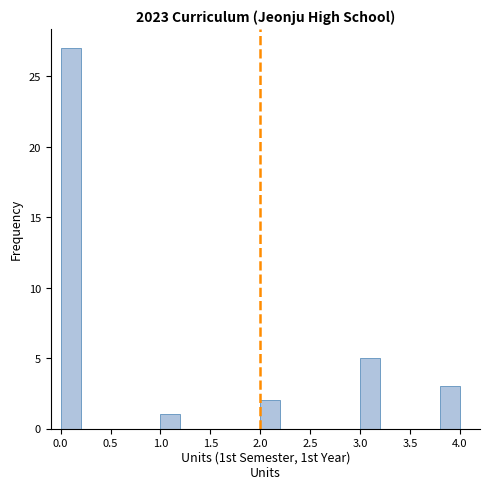

Reading left to right, transcribe this chart: for each bar, give the range it covers on the x-axis and its height. The values are not printed on the chart, so give them approximately, as read against the axis.

0.0 to 0.2: 27
0.2 to 0.4: 0
0.4 to 0.6: 0
0.6 to 0.8: 0
0.8 to 1.0: 0
1.0 to 1.2: 1
1.2 to 1.4: 0
1.4 to 1.6: 0
1.6 to 1.8: 0
1.8 to 2.0: 0
2.0 to 2.2: 2
2.2 to 2.4: 0
2.4 to 2.6: 0
2.6 to 2.8: 0
2.8 to 3.0: 0
3.0 to 3.2: 5
3.2 to 3.4: 0
3.4 to 3.6: 0
3.6 to 3.8: 0
3.8 to 4.0: 3